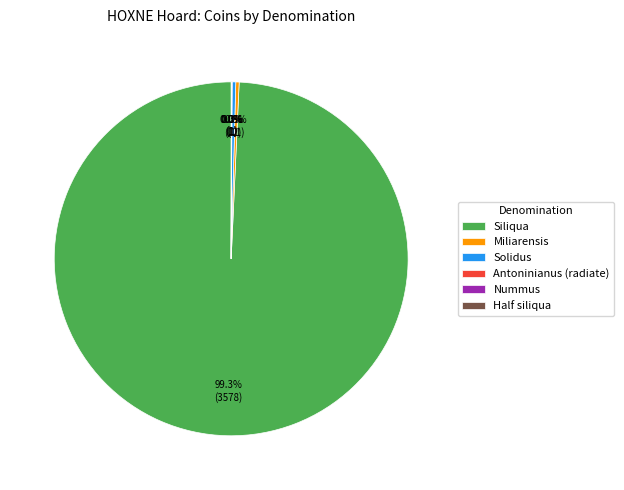

To the nearest percent, what is the combined percentage of Solidus and Miliarensis?

1%